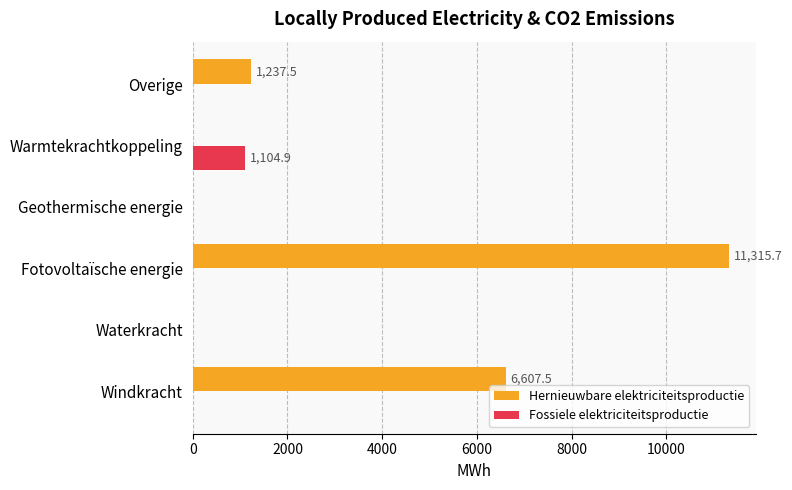

How many series are shown in this chart?

2